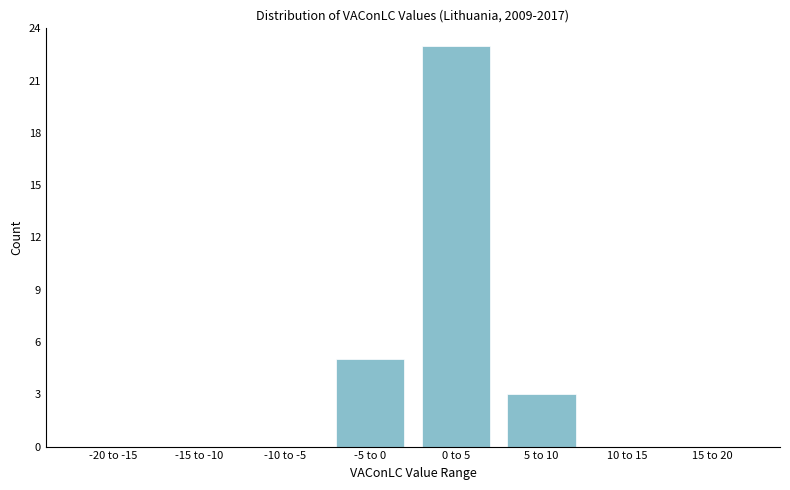

Reading left to right, list all the values displayed in this chart.

-20 to -15=0	-15 to -10=0	-10 to -5=0	-5 to 0=5	0 to 5=23	5 to 10=3	10 to 15=0	15 to 20=0